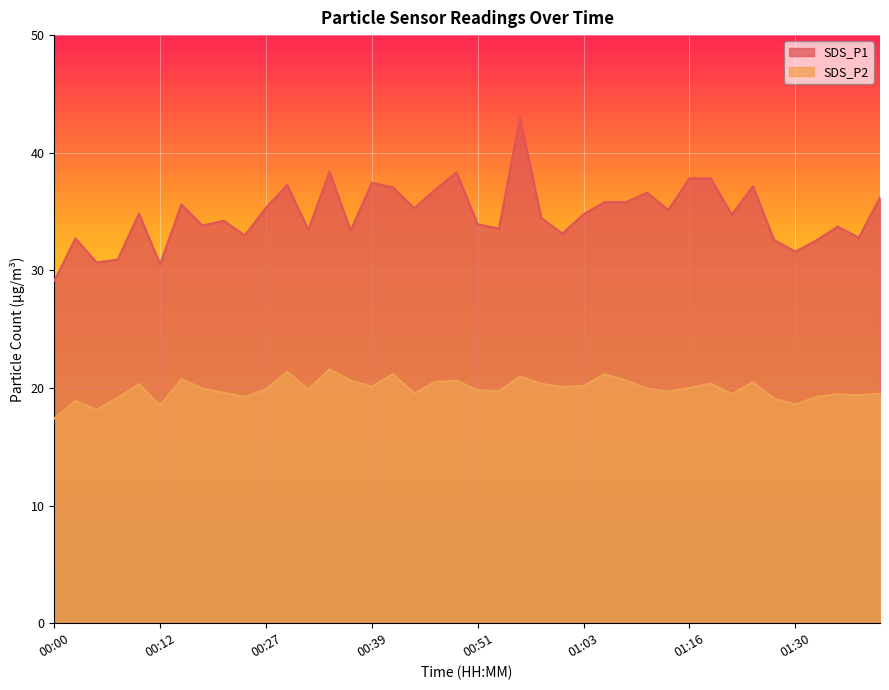

What is the sum of the SDS_P2 values at 00:17 and 00:39?

40.1